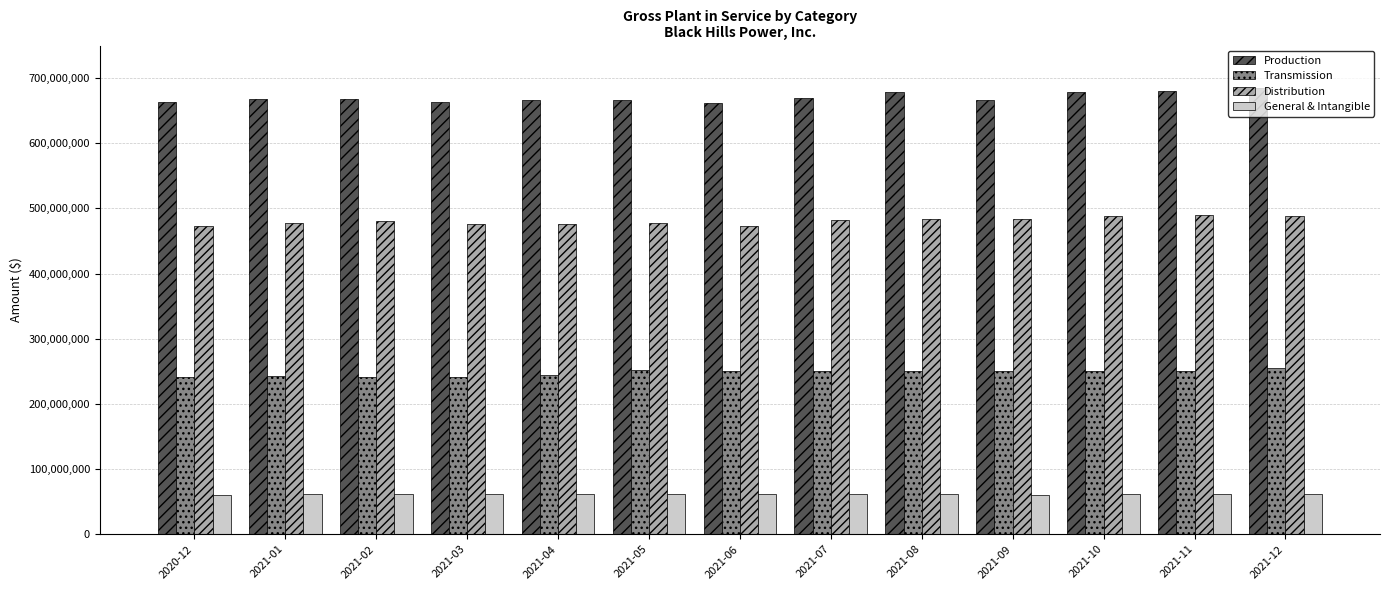

What is the total value across all series at 2021-10?

1481393975.1